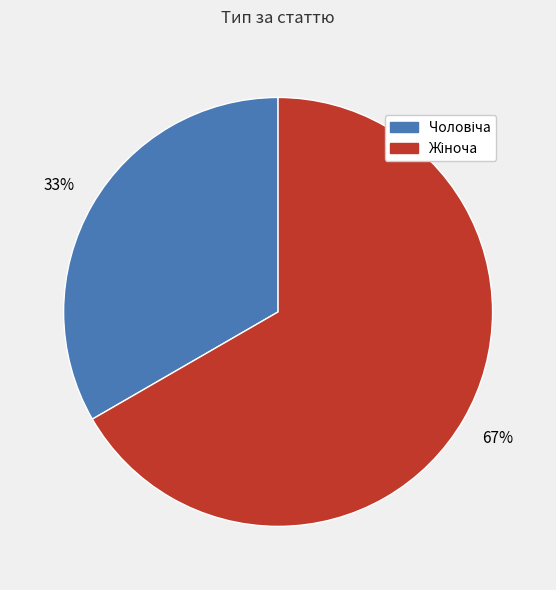

Is there any slice that represents more than half of the pie?

Yes